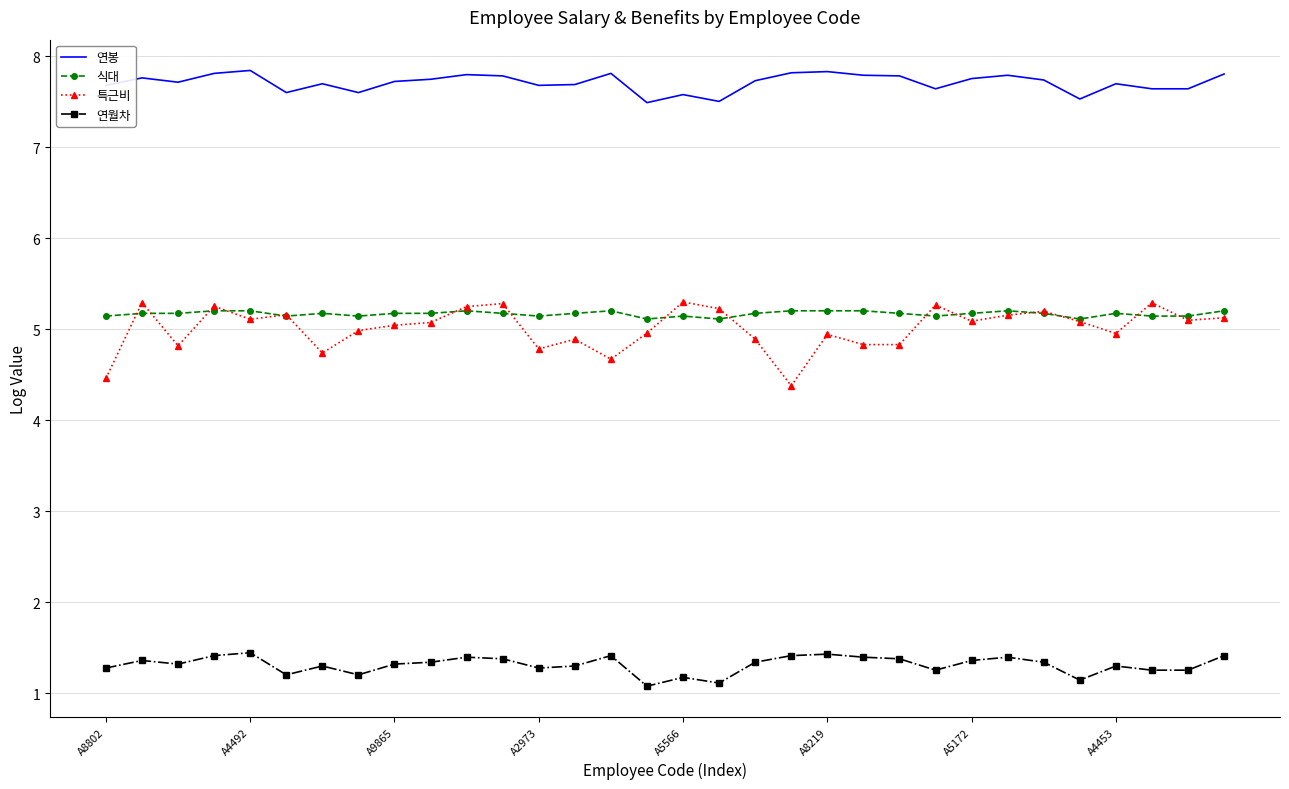

What is the lowest value of the 식대 series?

5.1